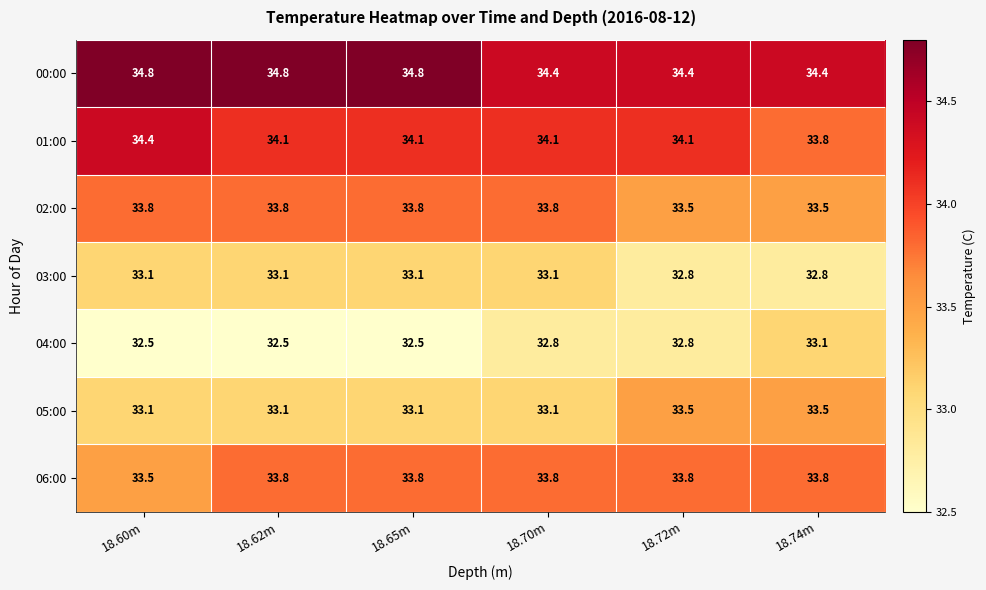

At how many categories does at least one series exceed 32?

6